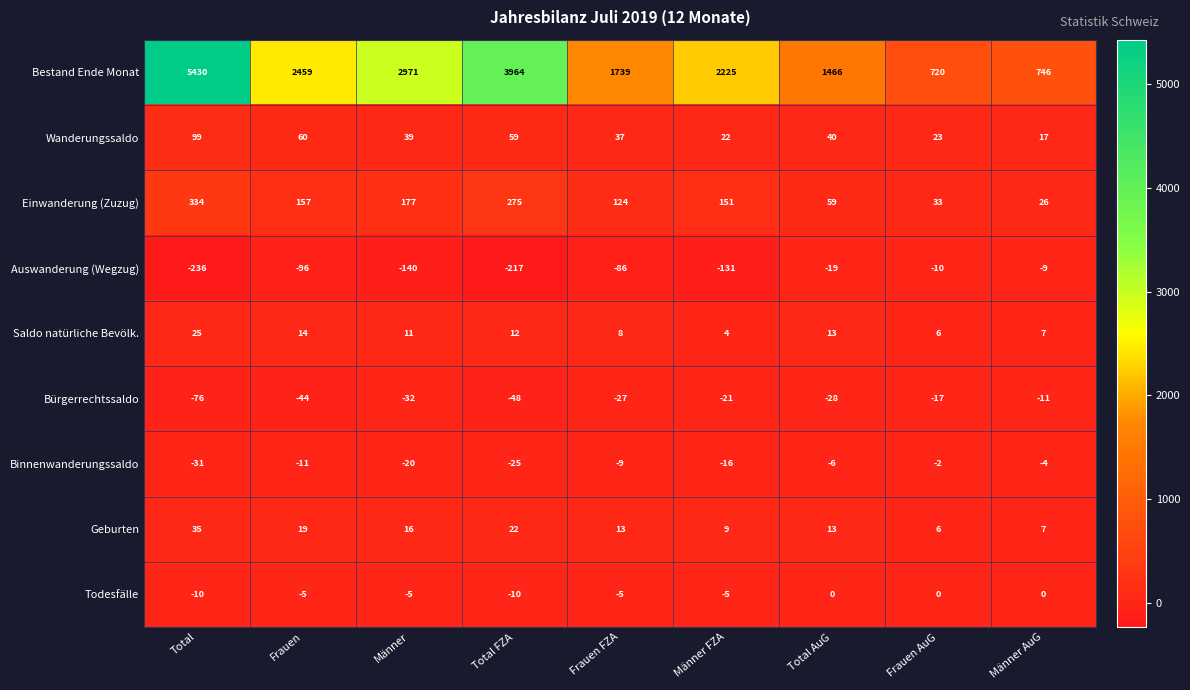

At which category is the sum across all series the highest?

Total